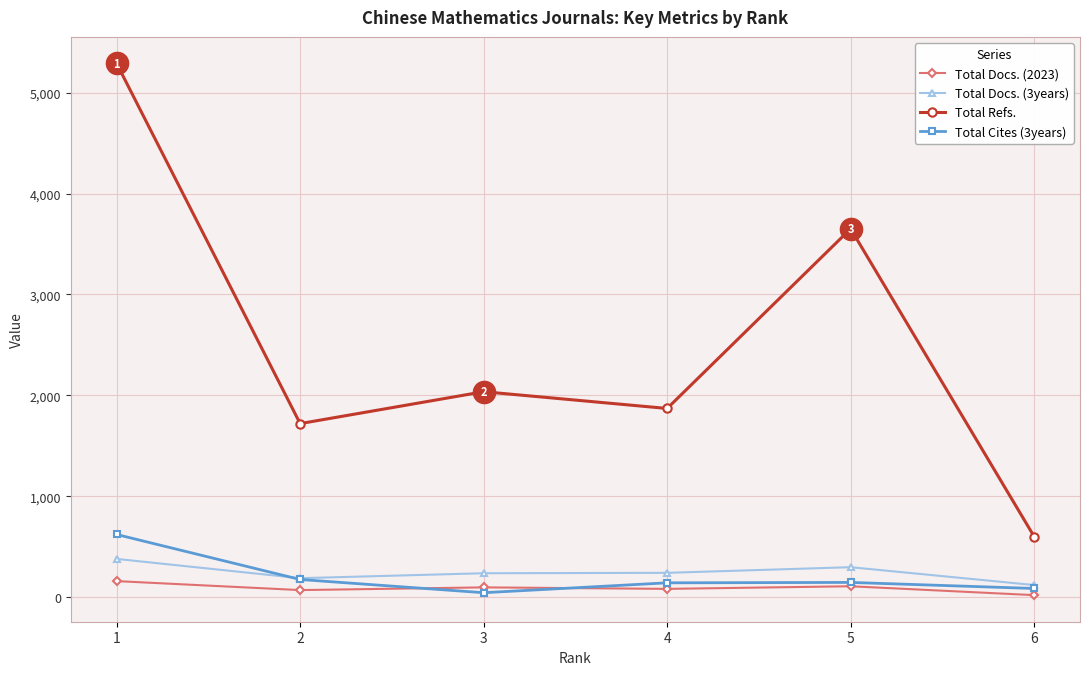

Which series has the largest total across all categories?

Total Refs.